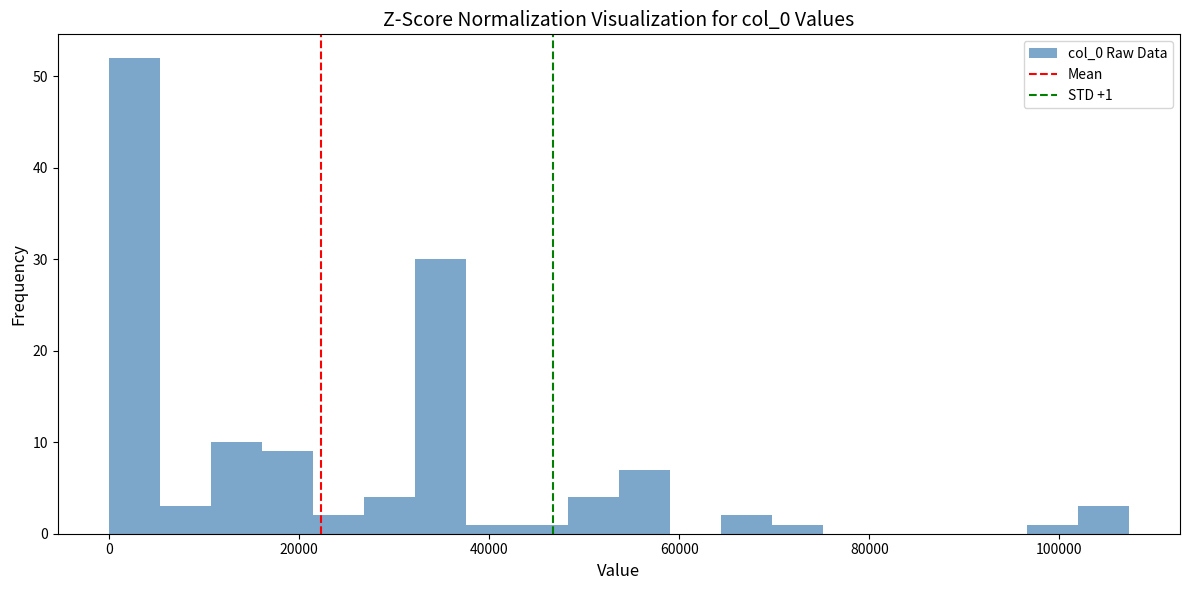

Read against the x-axis, roughly where is the centre of the tallest bar?

2000